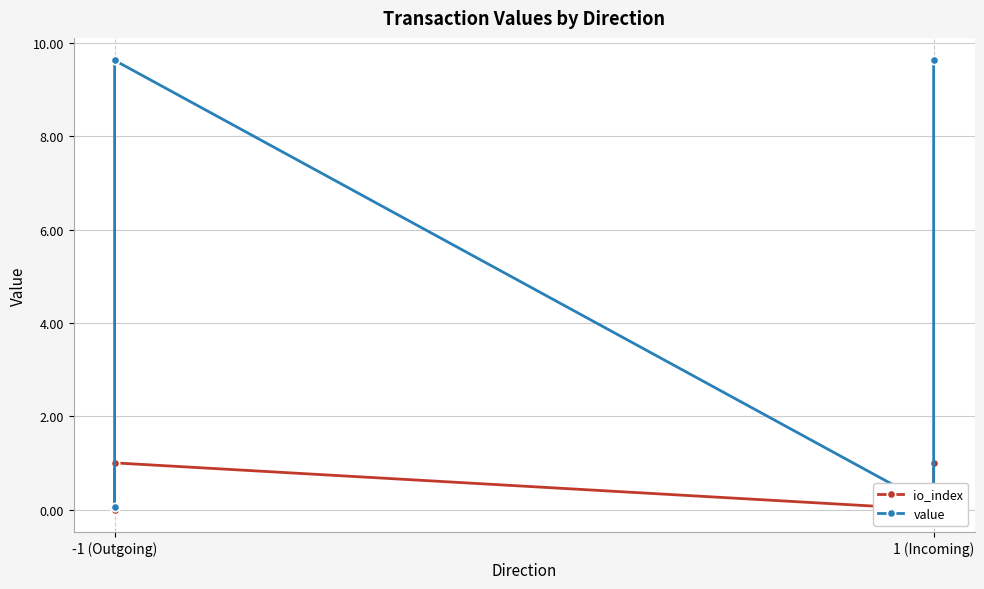

How many values in the value series exceed 9?

2